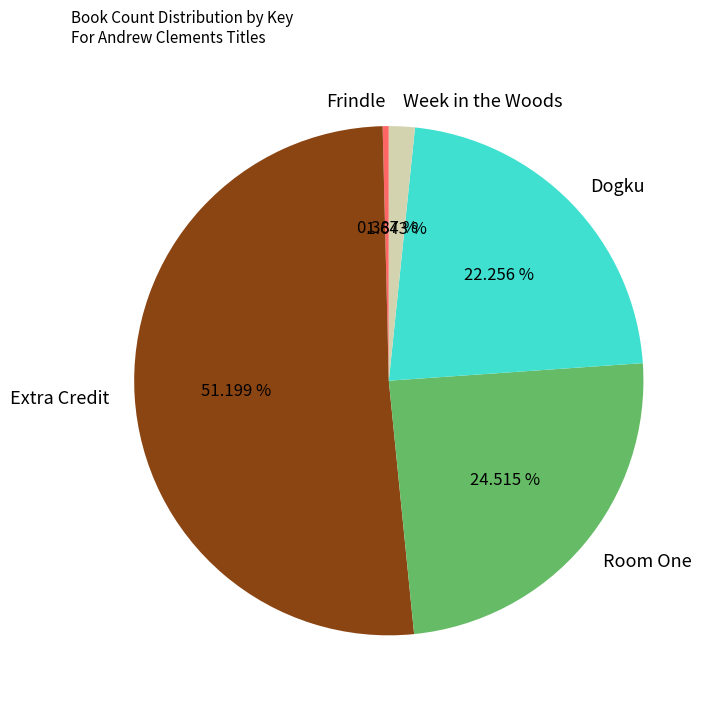

Does Dogku represent more than half of the total?

No